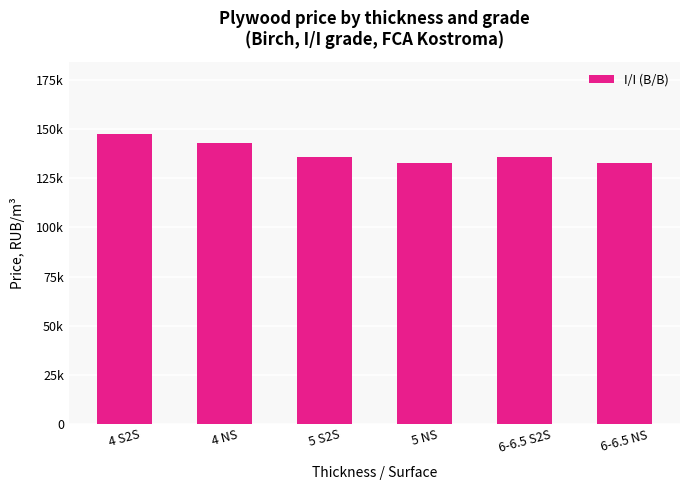

Are the bars horizontal?

No